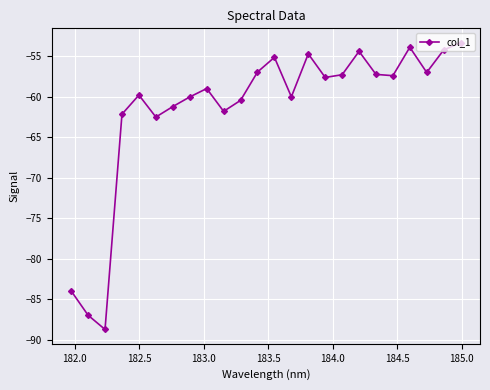

How many interior local peaks (higher than both neighbors) does the data have?

6